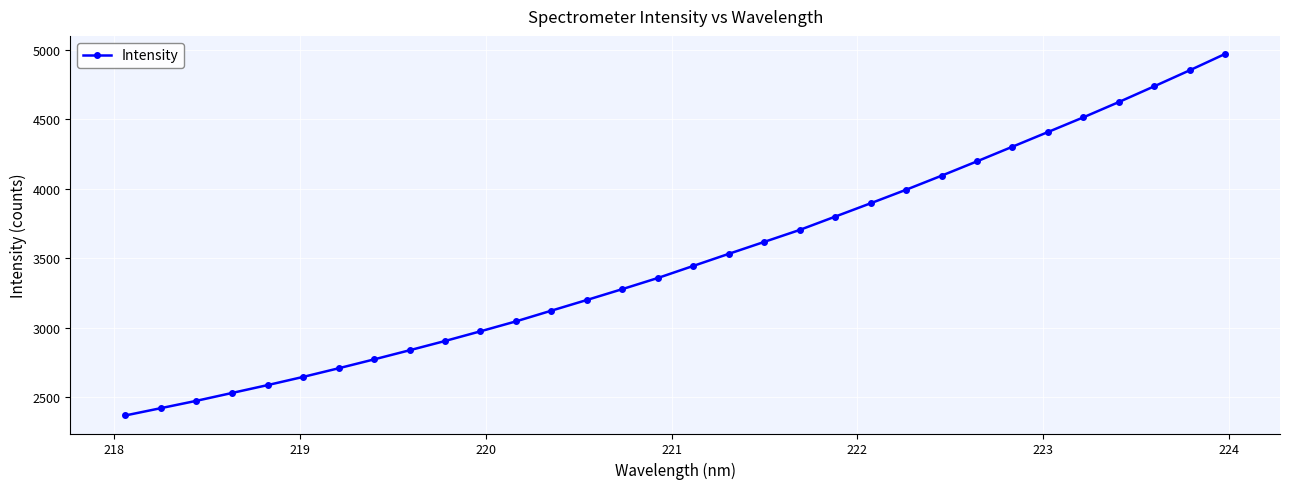

How many data points are above 3444?

16